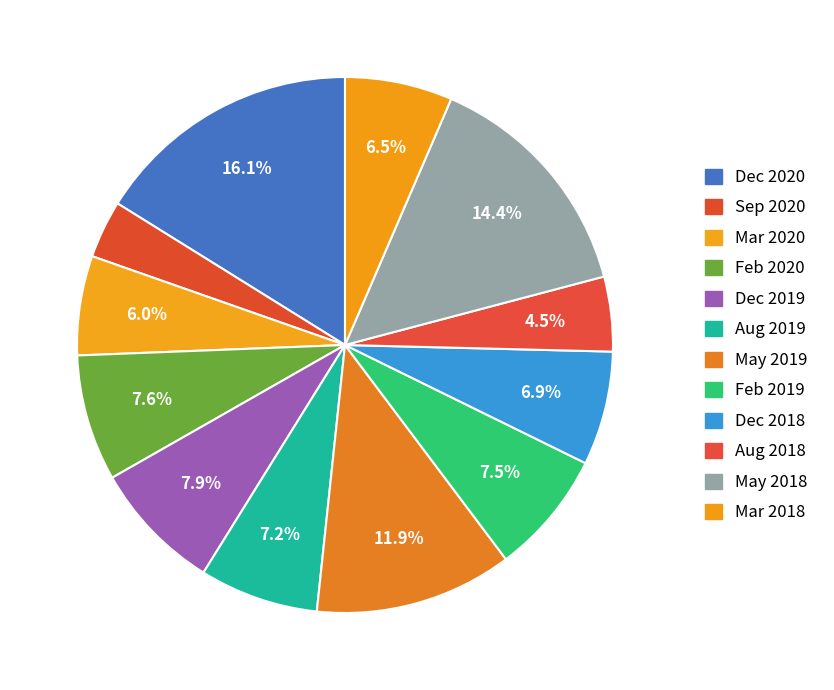

Count the number of slices in the pie.

12